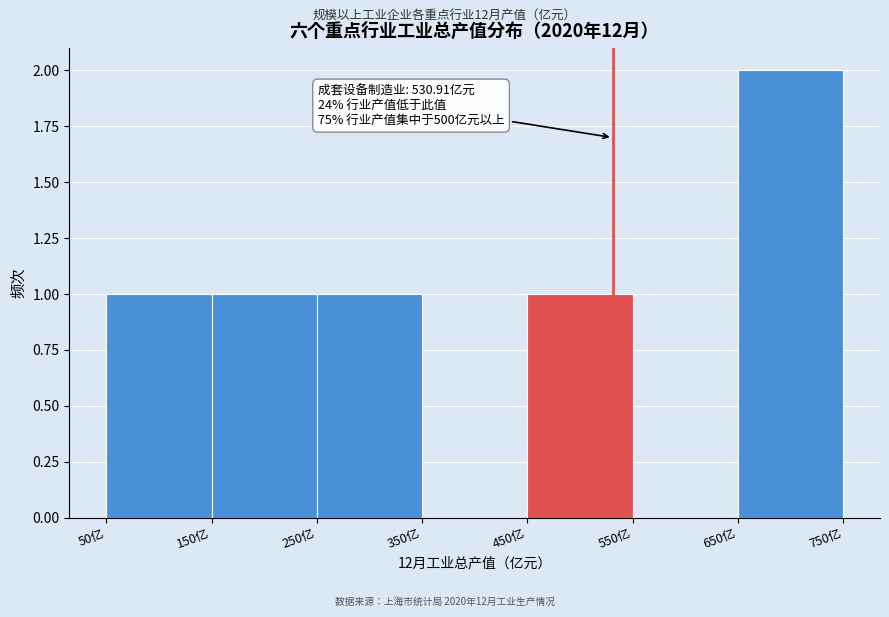

Which range on the x-axis has the tallest bar?

650 to 750